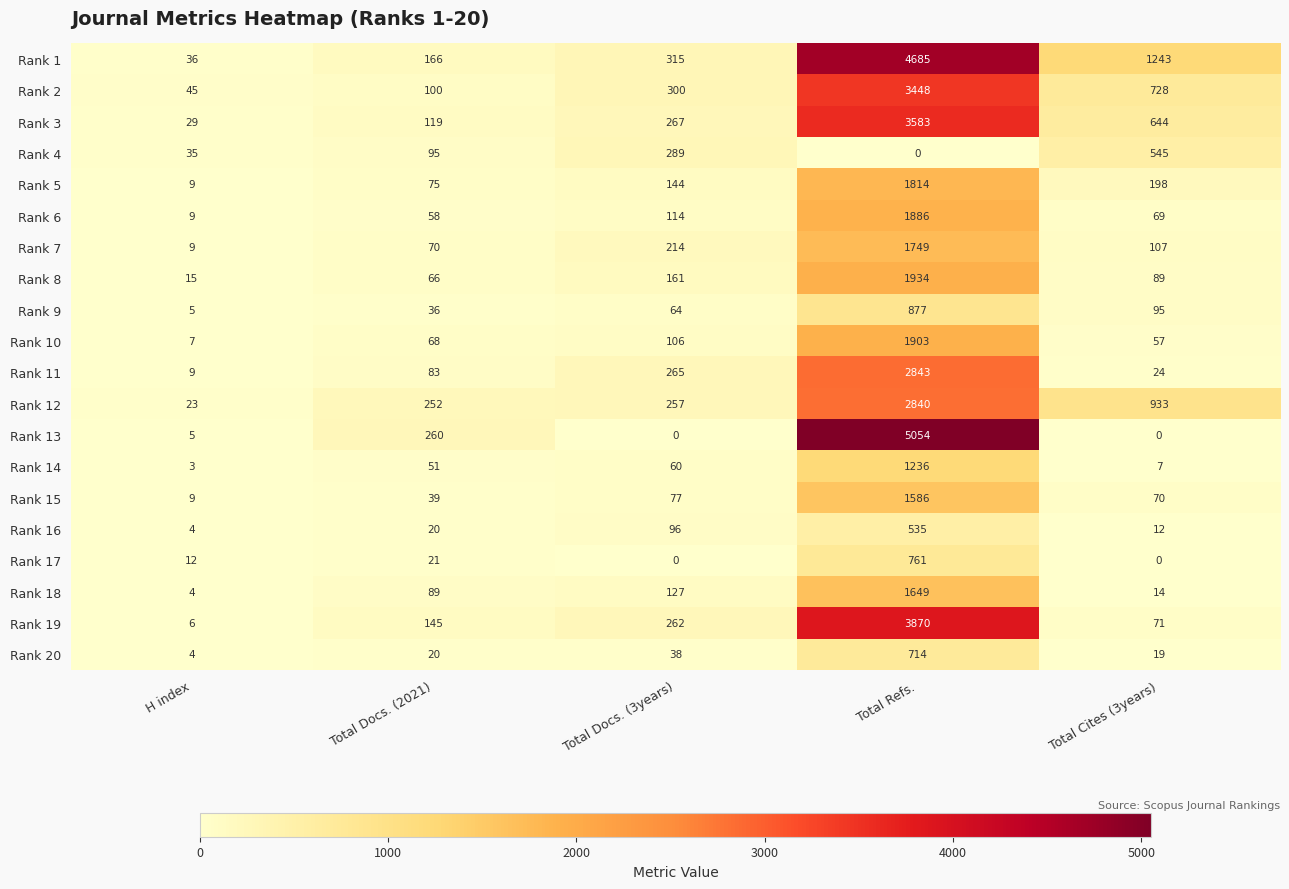

Where is Rank 9 nearest to the value 441?

Total Cites (3years)